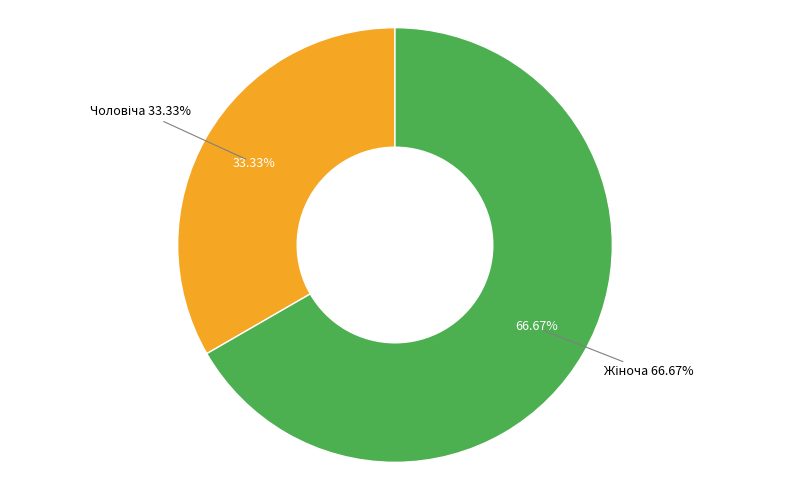

Count the number of slices in the pie.

2